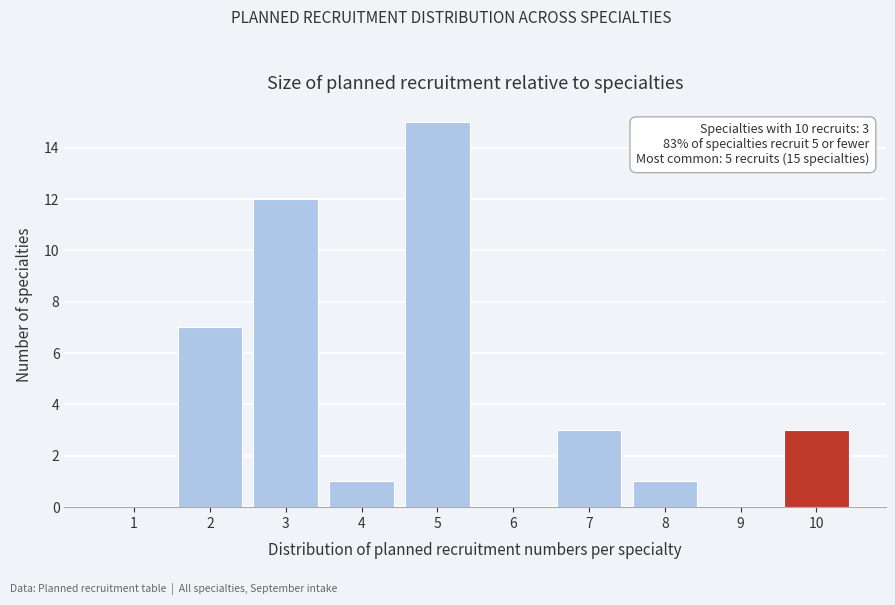

Reading left to right, extract all data points from this chart.

1=0	2=7	3=12	4=1	5=15	6=0	7=3	8=1	9=0	10=3